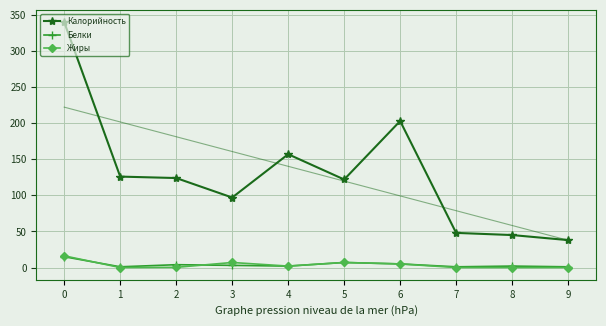

In Жиры, how many points are lower than both neighbors (excluding endpoints)?

2